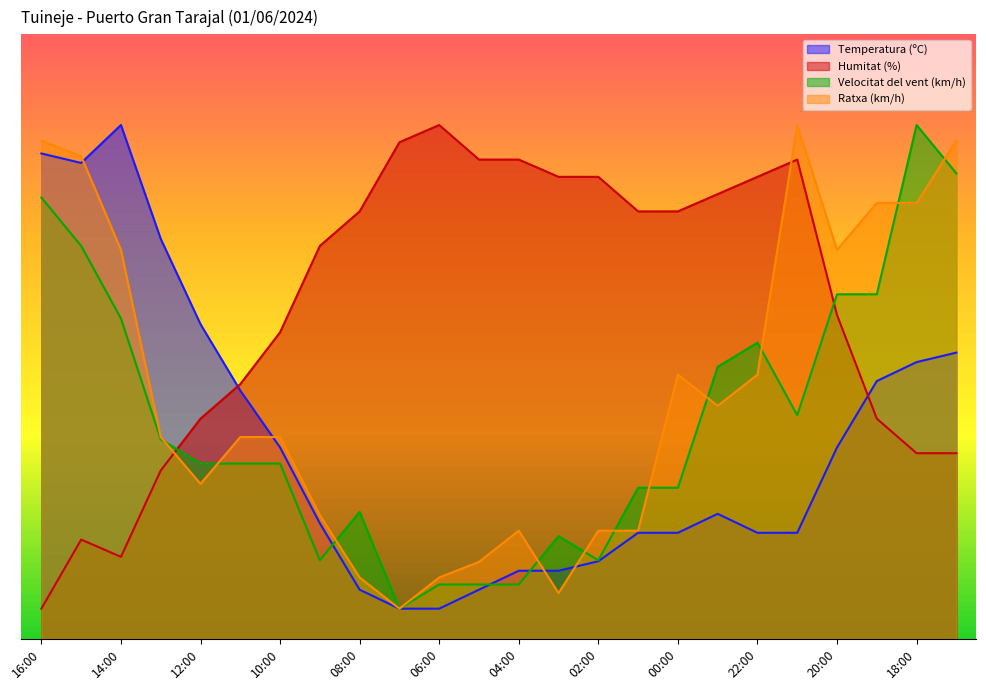

What is the difference between the maximum and minimum values in the Velocitat del vent (km/h) series?

80.0